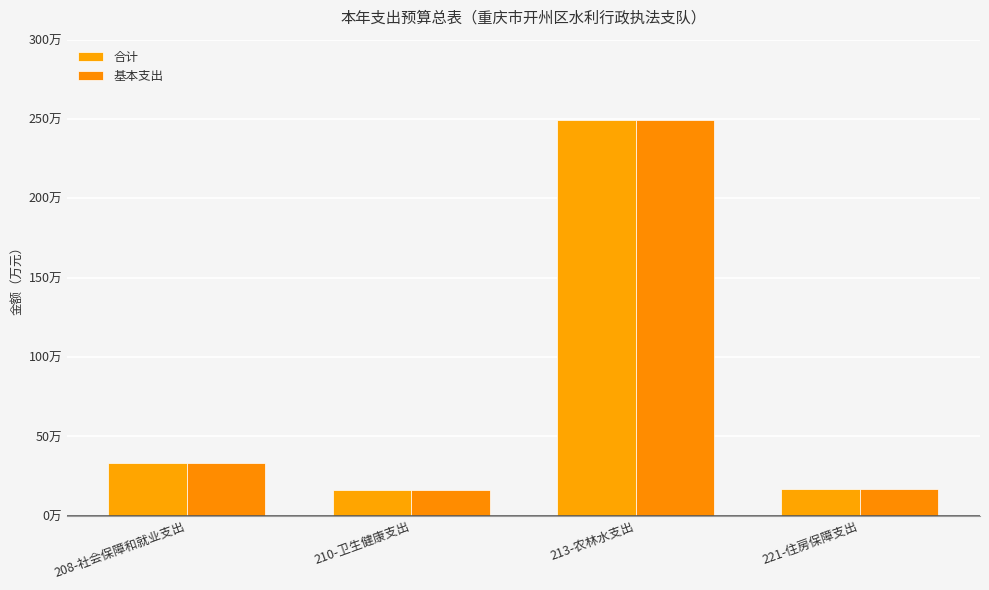

The value of 合计 at 221-住房保障支出 is 23.8. True or false?

False